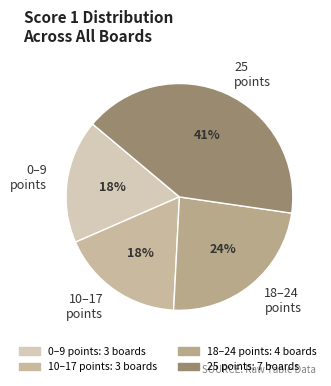

What percentage is the 18–24 points slice, to the nearest percent?

24%